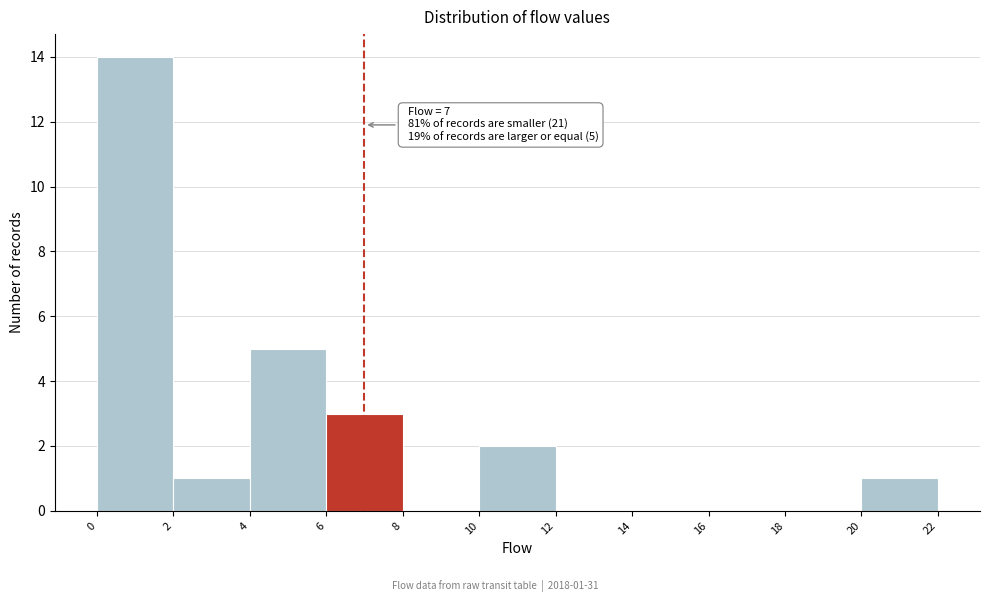

Which range on the x-axis has the tallest bar?

0 to 2